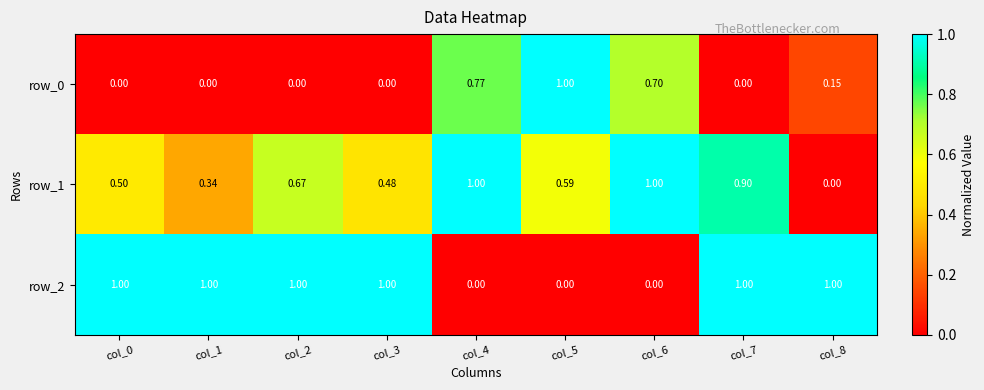

Which series has the largest total across all categories?

row_2